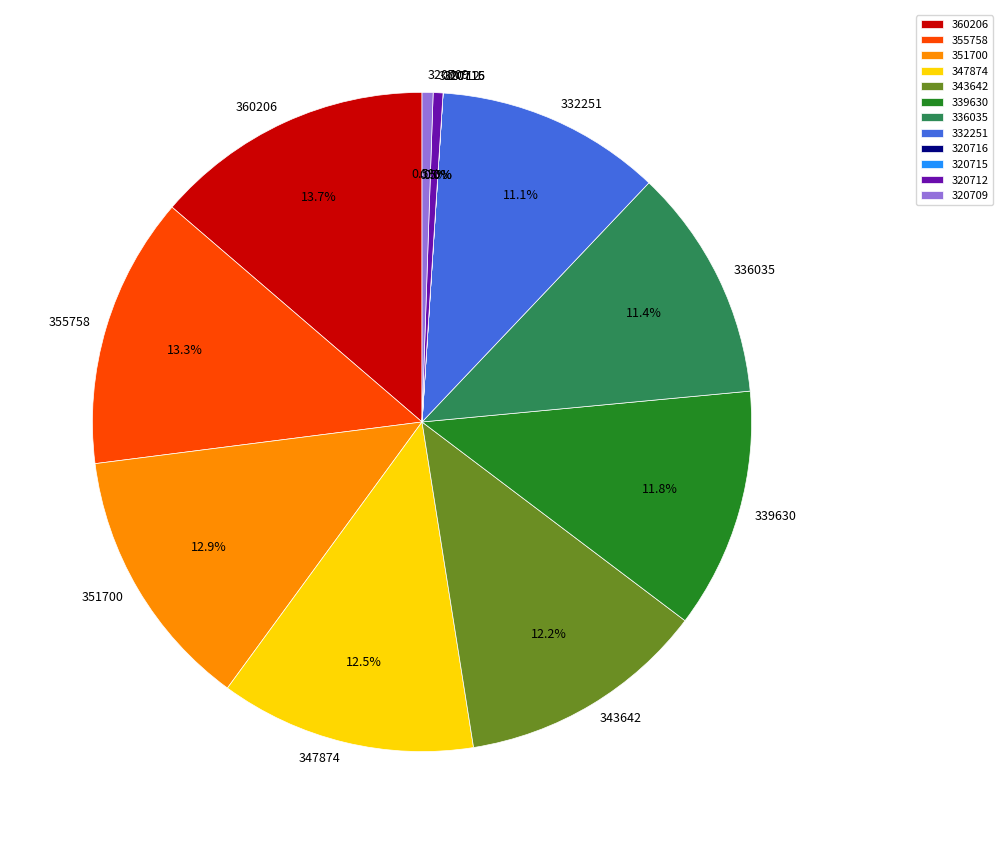

Between 320716 and 320715, which is larger?

320716